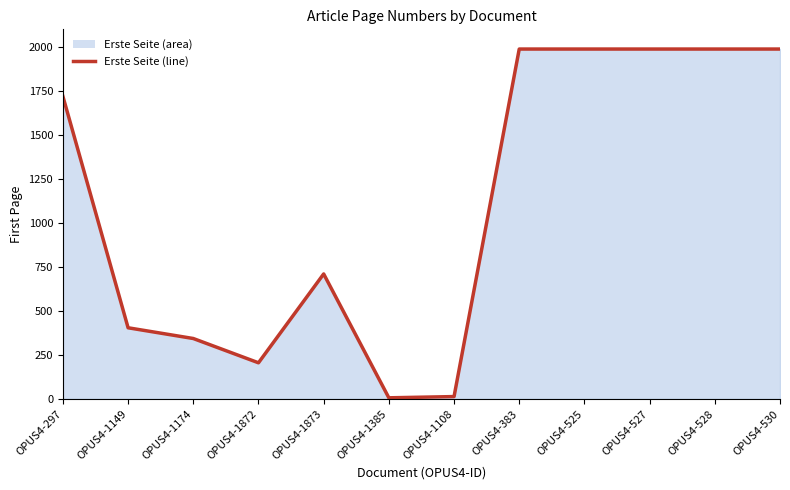

At which category does the chart reach its peak across all series?

OPUS4-383